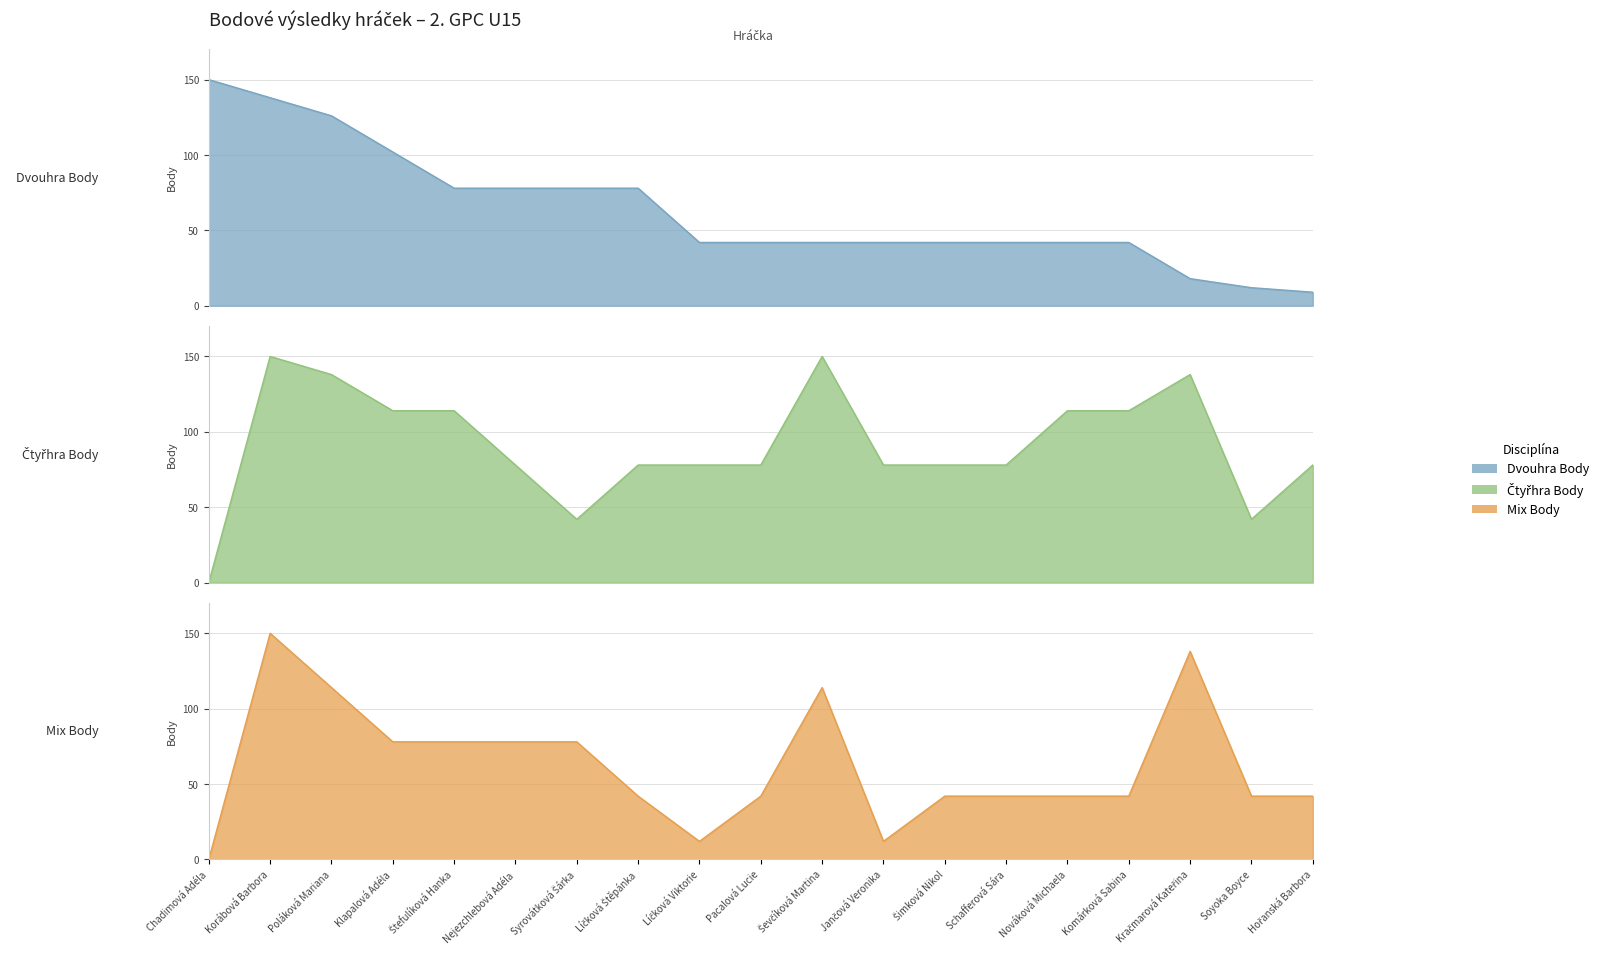

True or false: Mix Body and Dvouhra Body intersect in this chart.

True